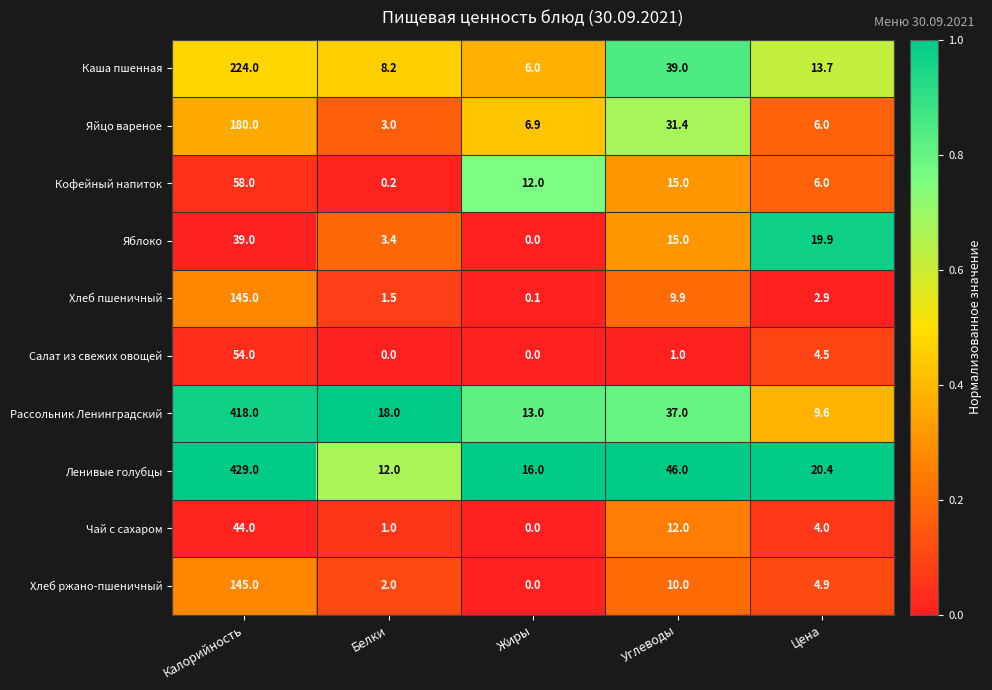

True or false: Кофейный напиток has a value of 0.2 at Белки.

True